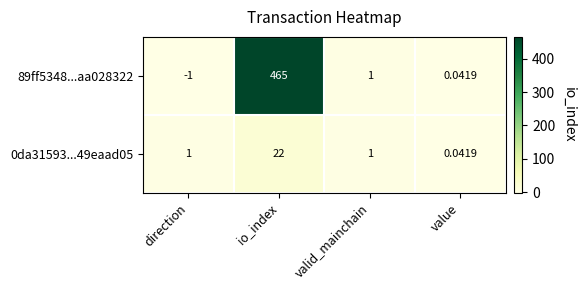

Where is 89ff5348...aa028322 nearest to the value 232?

valid_mainchain